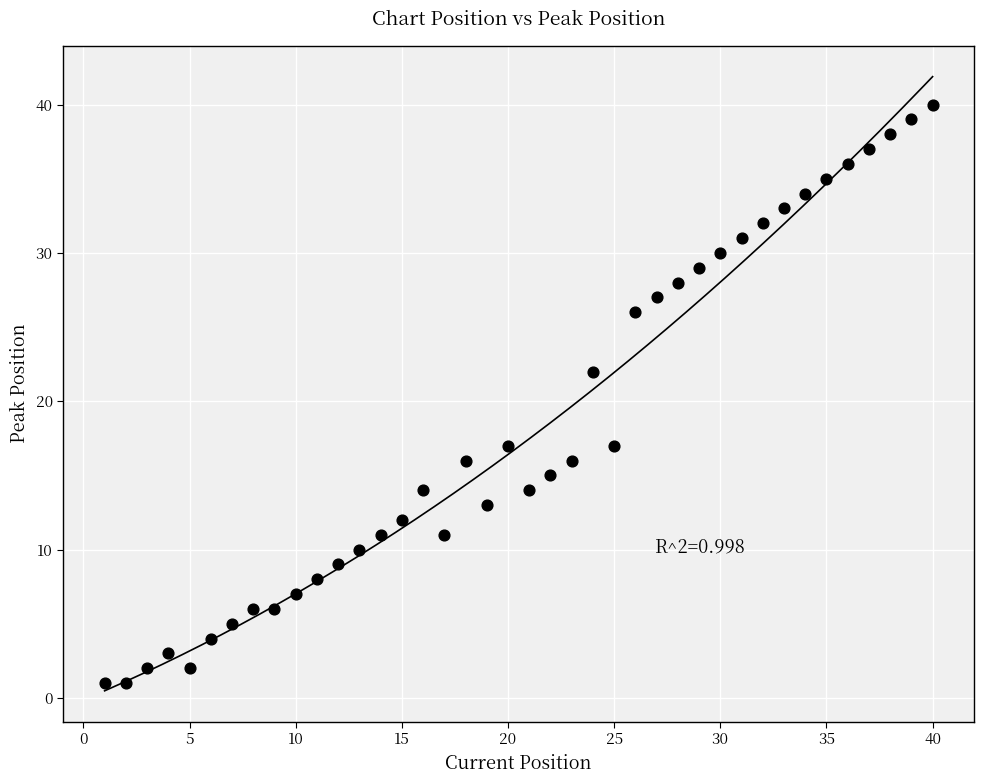

What is the range of X values (max minus min)?

39